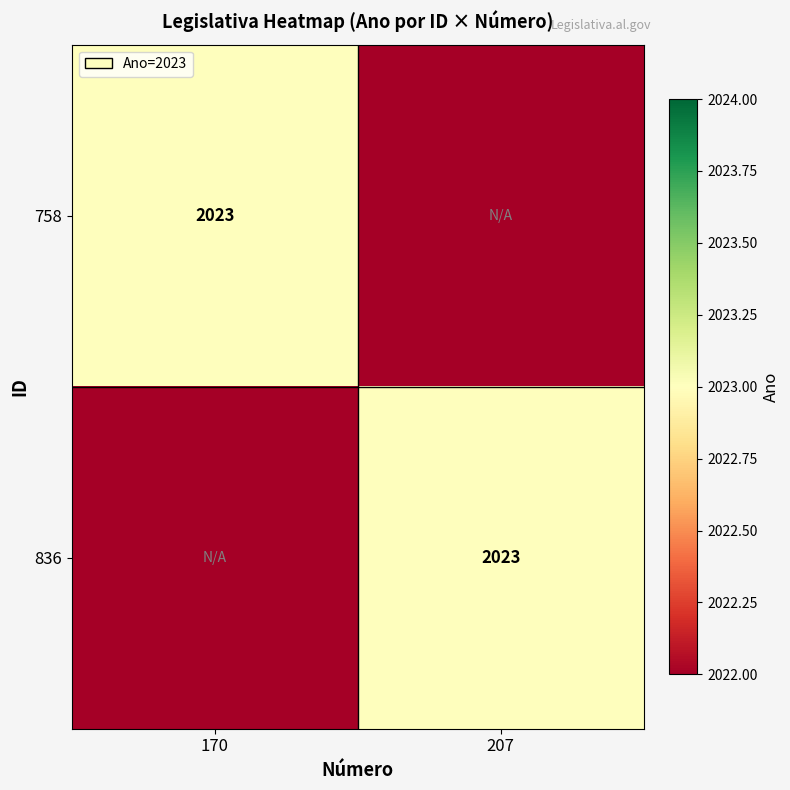

True or false: 758 has a value of 452 at 170.

False